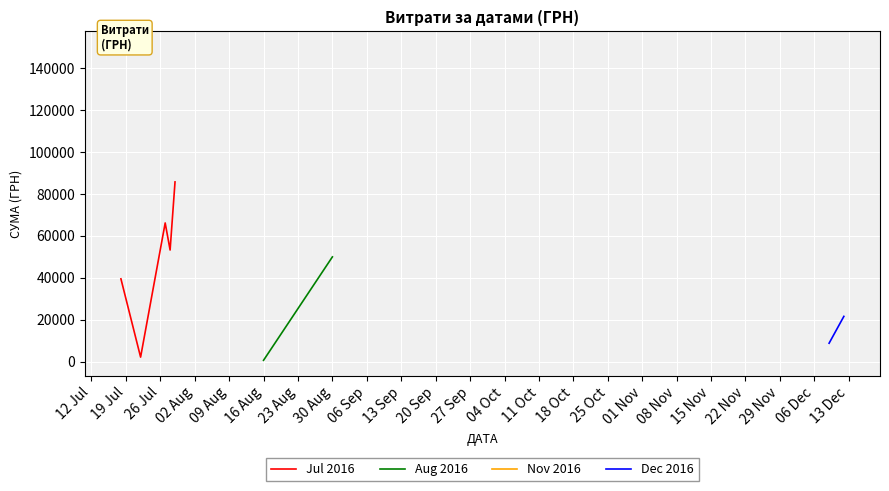

What is the maximum value for Jul 2016?

85804.2